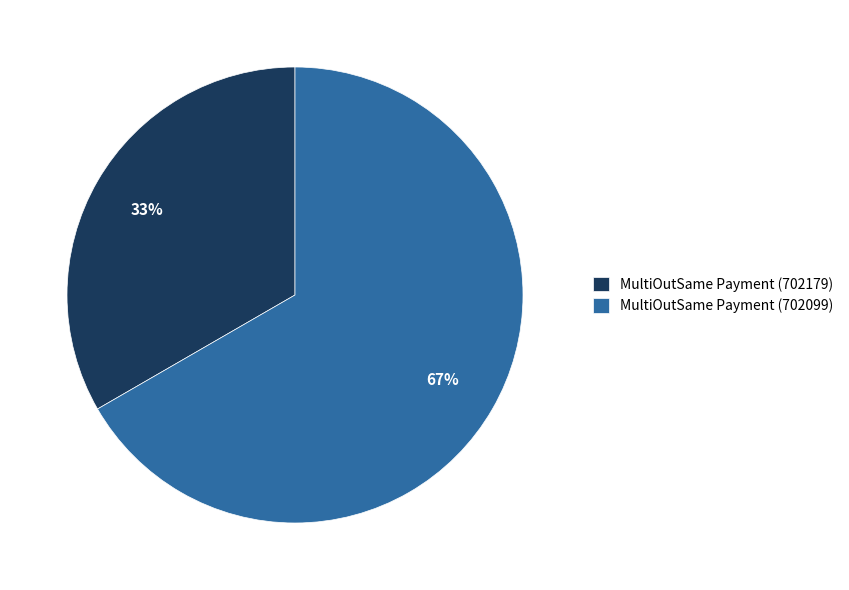

Do MultiOutSame Payment (702179) and MultiOutSame Payment (702099) together represent more than half of the pie?

Yes